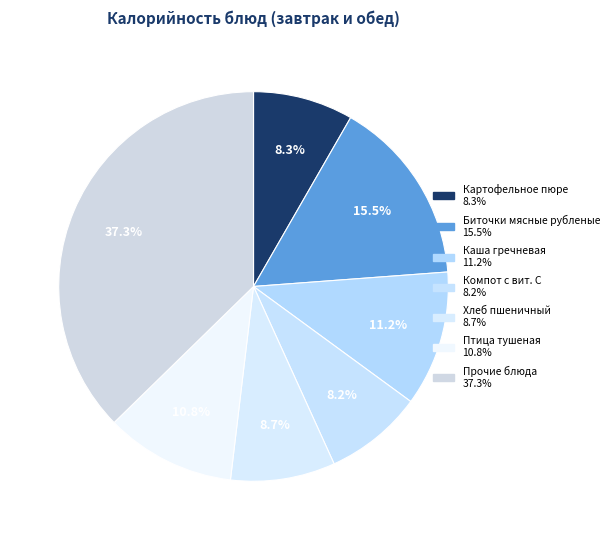

Is there a majority slice in this chart?

No